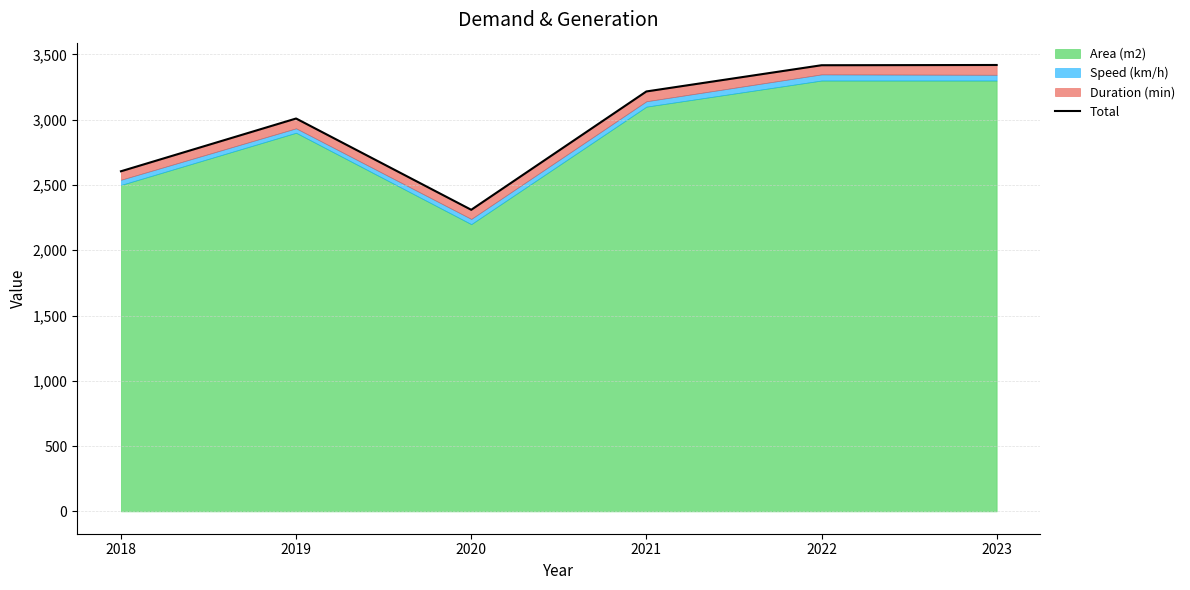

Which label corresponds to the largest value in the chart?

2023